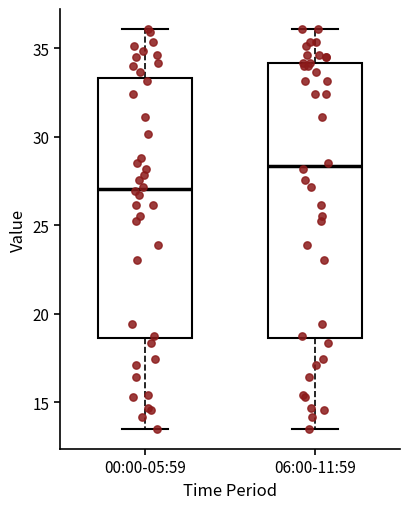

Reading left to right, read every box against the y-axis: the position of its median line, the range the box covers, and the ends of its whiskers. The values are not printed on the chart, so give them approximately, as read against the axis.

00:00-05:59: median 27.0, box 18.5 to 33.5, whiskers 13.5 to 36.0
06:00-11:59: median 28.5, box 18.5 to 34.0, whiskers 13.5 to 36.0